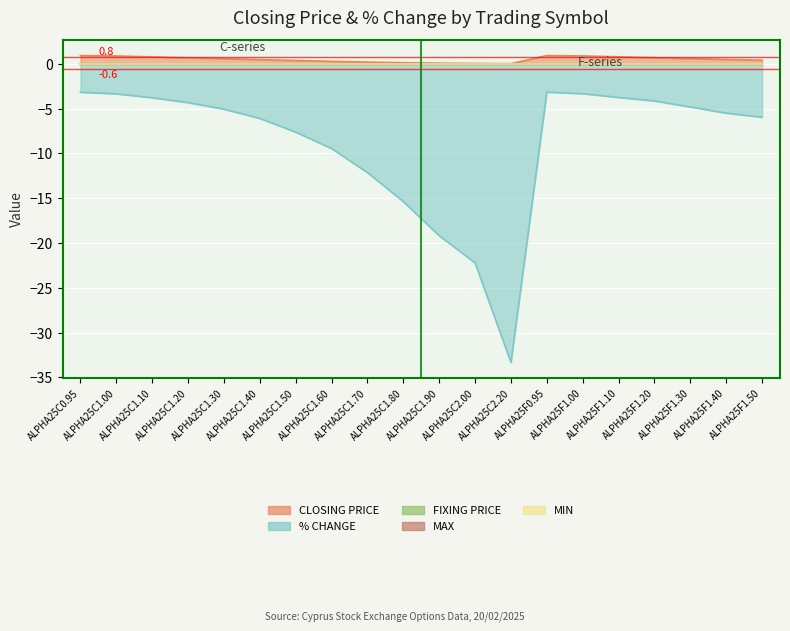

The value of FIXING PRICE at ALPHA25C1.30 is 0.0. True or false?

True